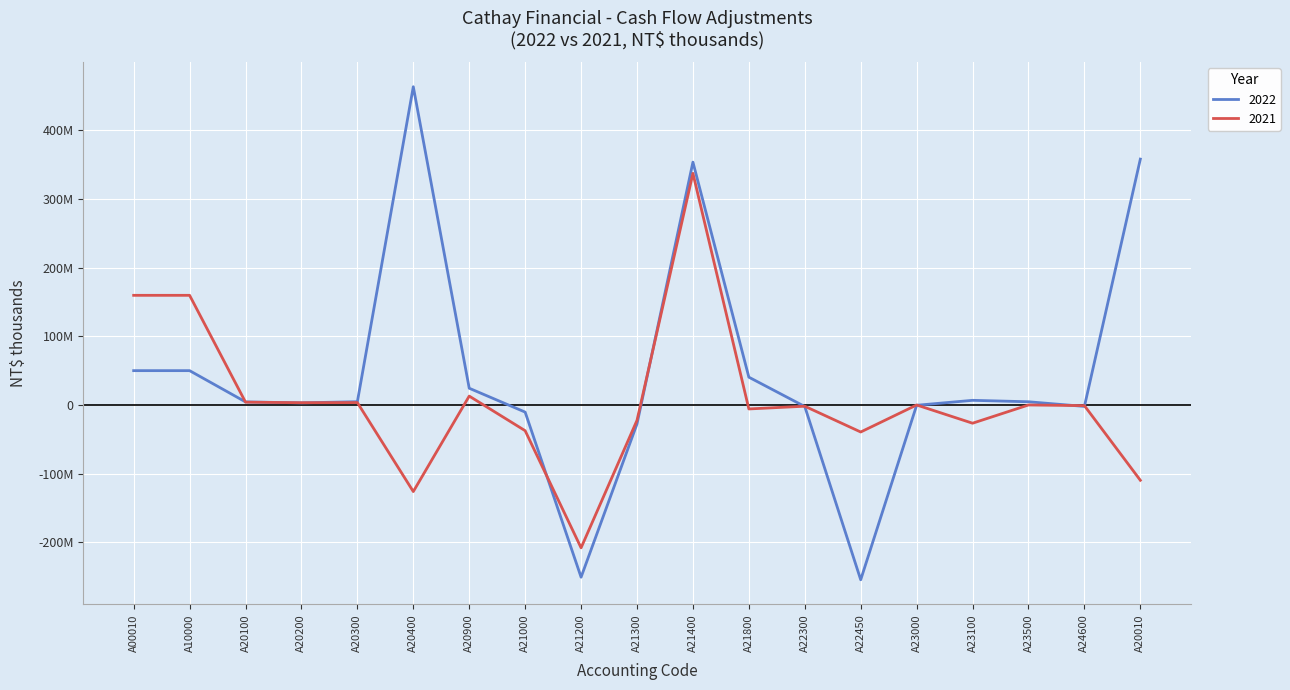

How many interior local valleys does the 2021 series have?

6